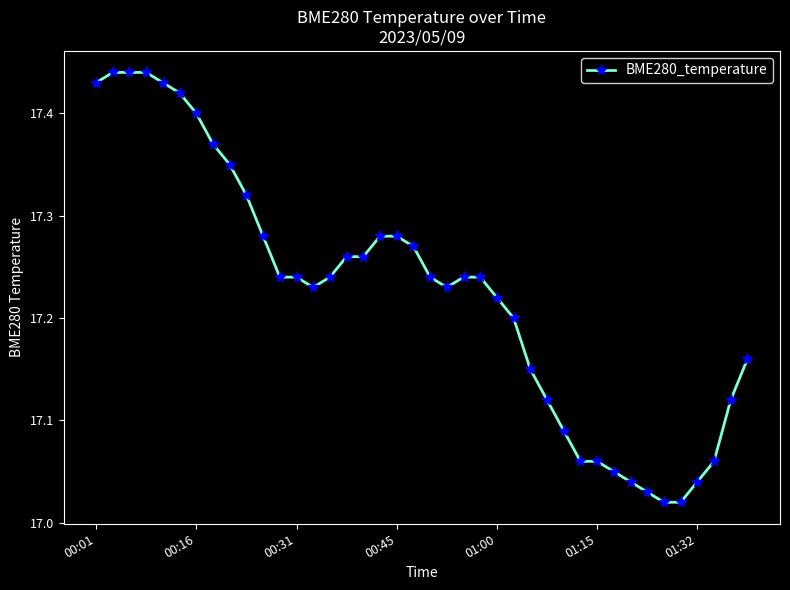

What is the difference between the maximum and minimum values?

0.4